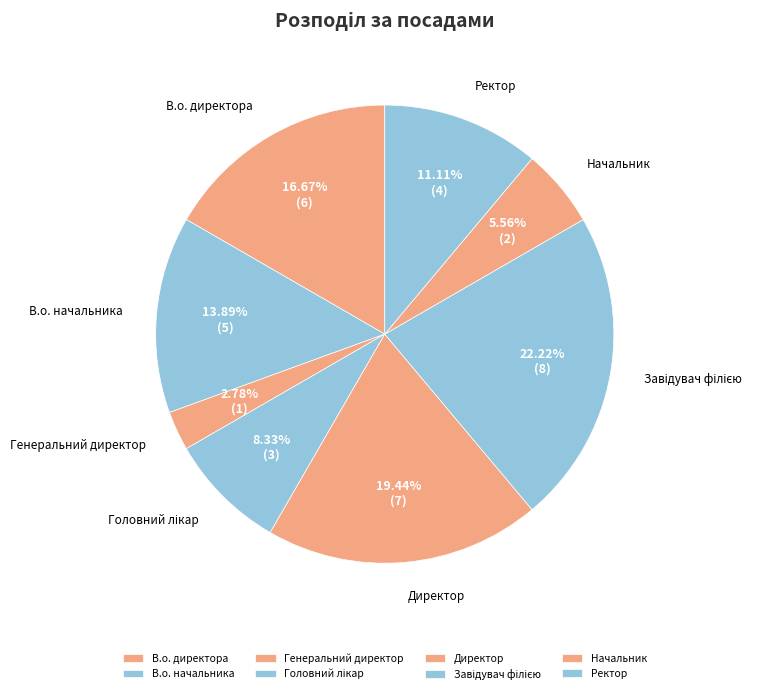

Is it true that Начальник is 16% of the pie?

False